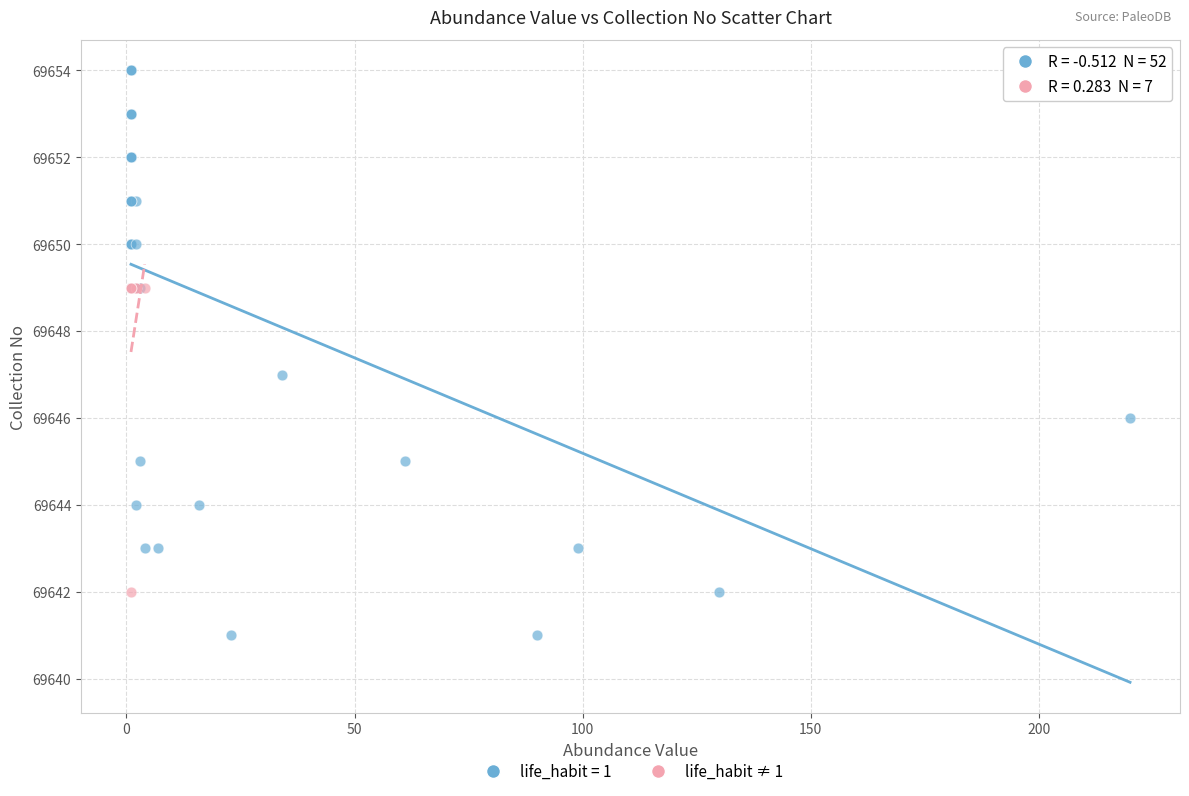

Which series has the widest spread of Y values?

life_habit = 1